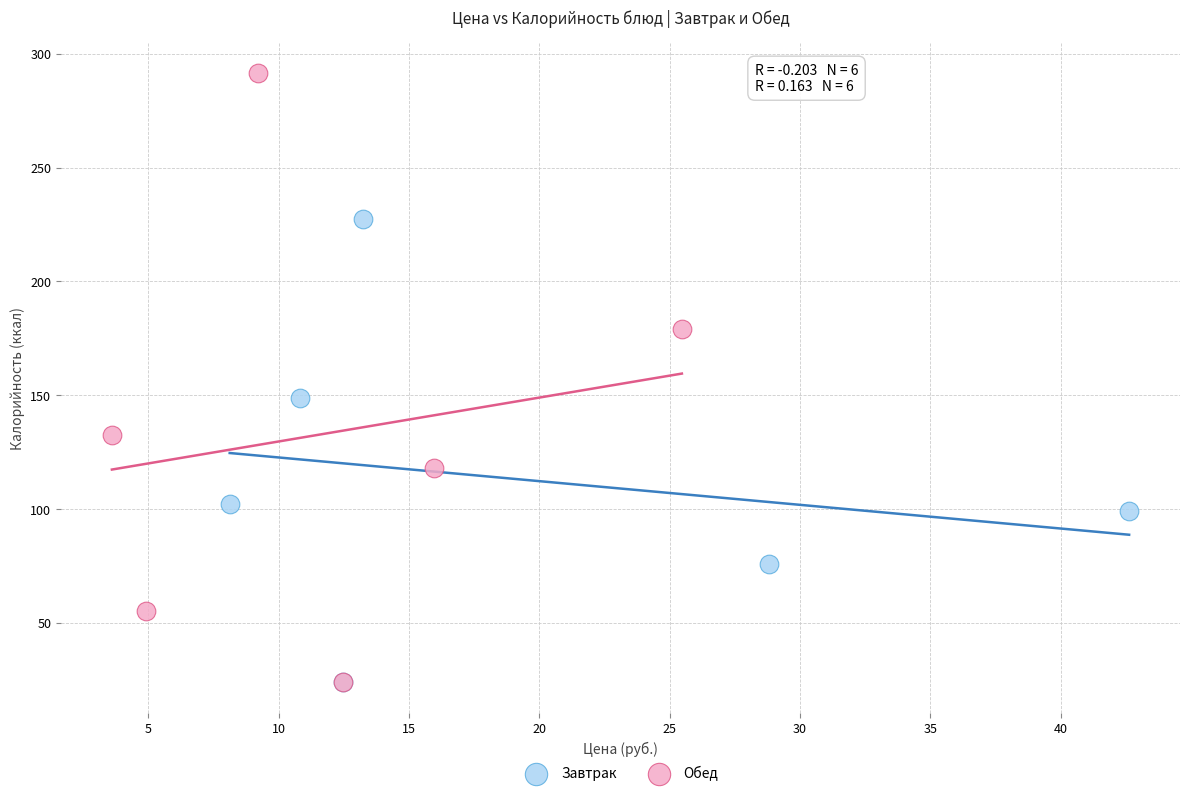

Which series has the largest Y range (max minus min)?

Обед